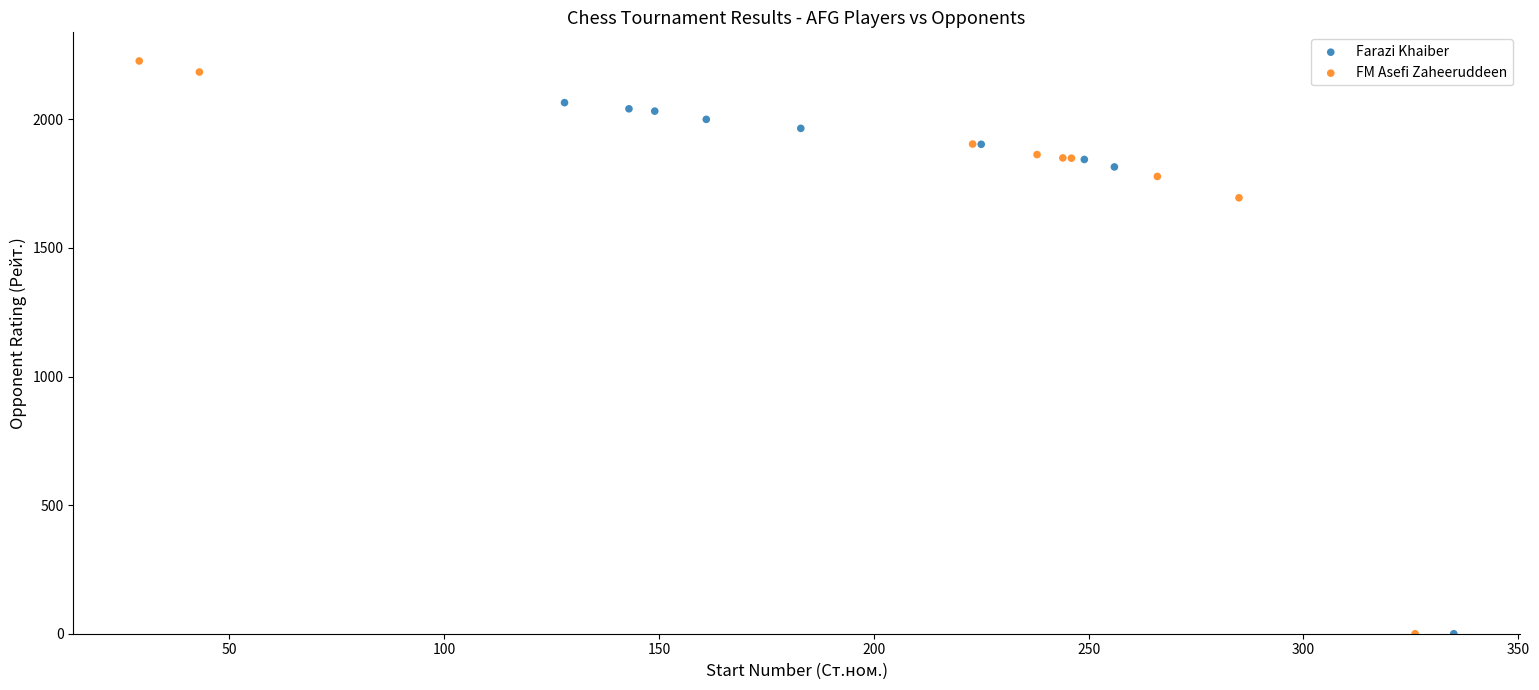

Which series reaches the maximum Y coordinate?

FM Asefi Zaheeruddeen